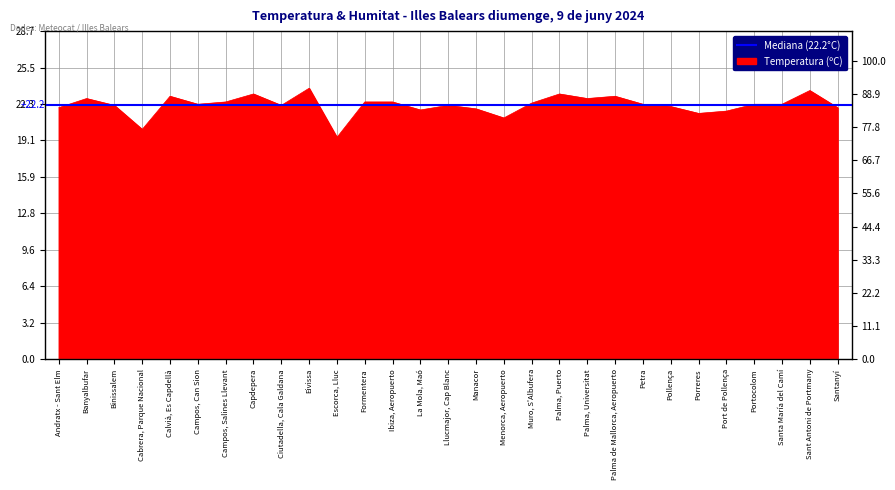

At which category does the data reach its first local valley?

Cabrera, Parque Nacional